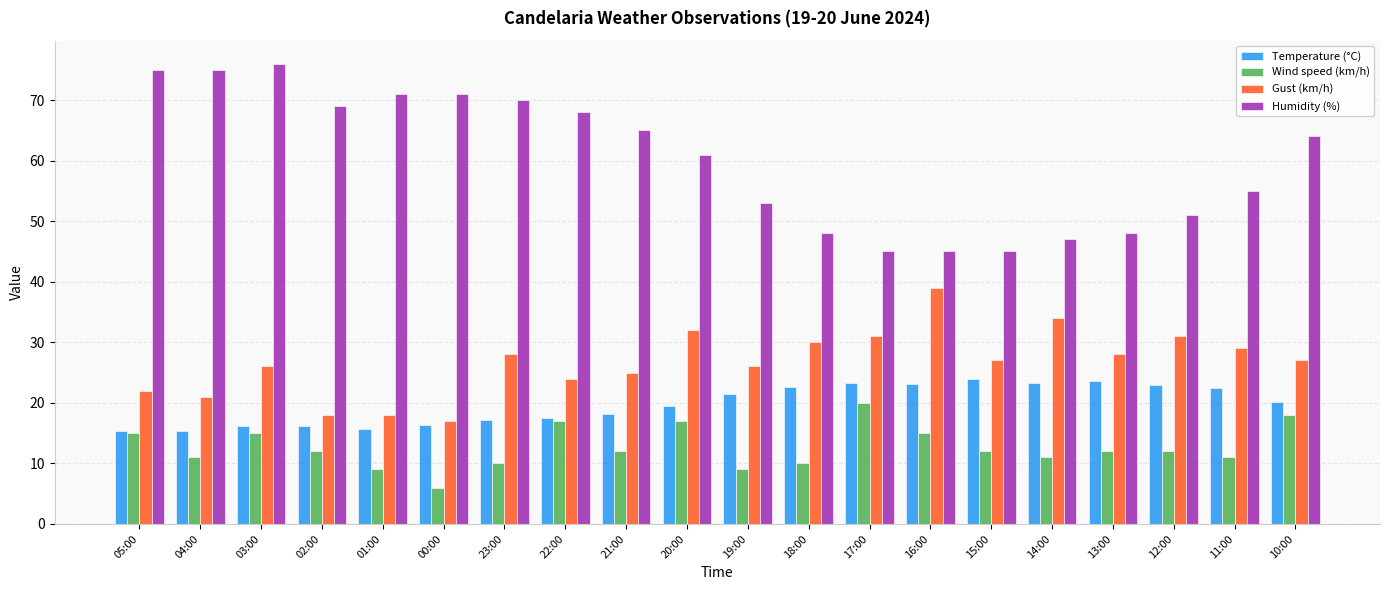

Does the chart contain stacked bars?

No